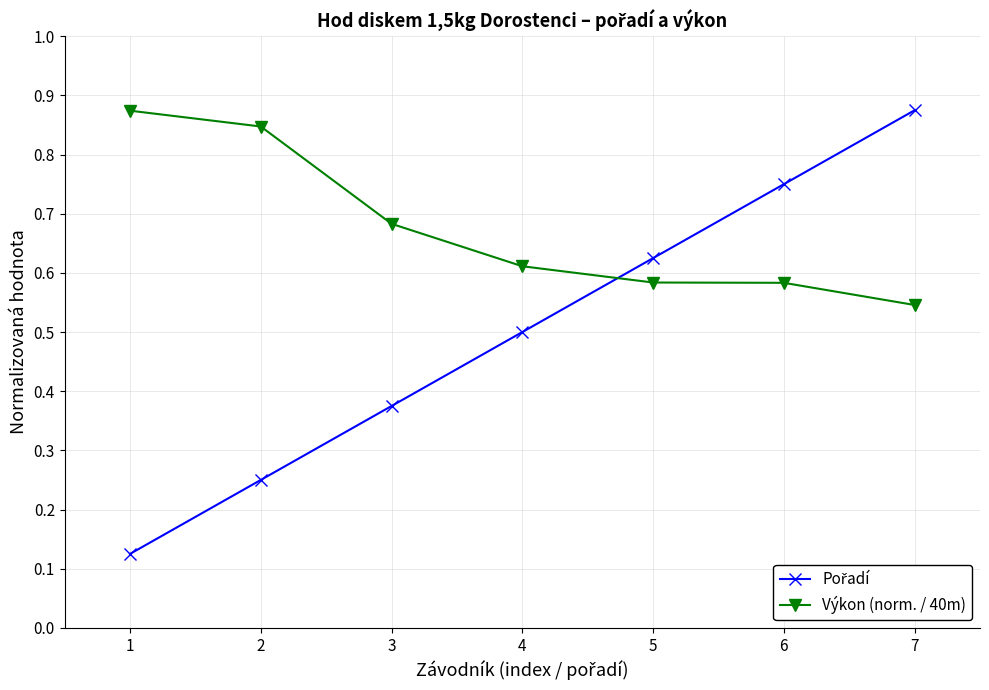

Which series has the largest total across all categories?

Výkon (norm. / 40m)